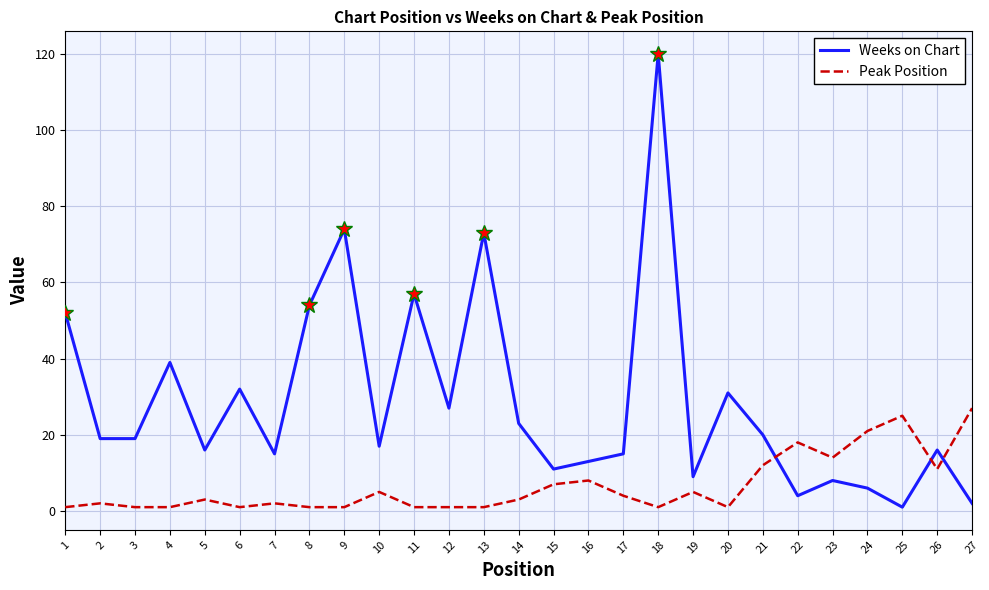

What is the difference between the Weeks on Chart values at 18 and 19?

111